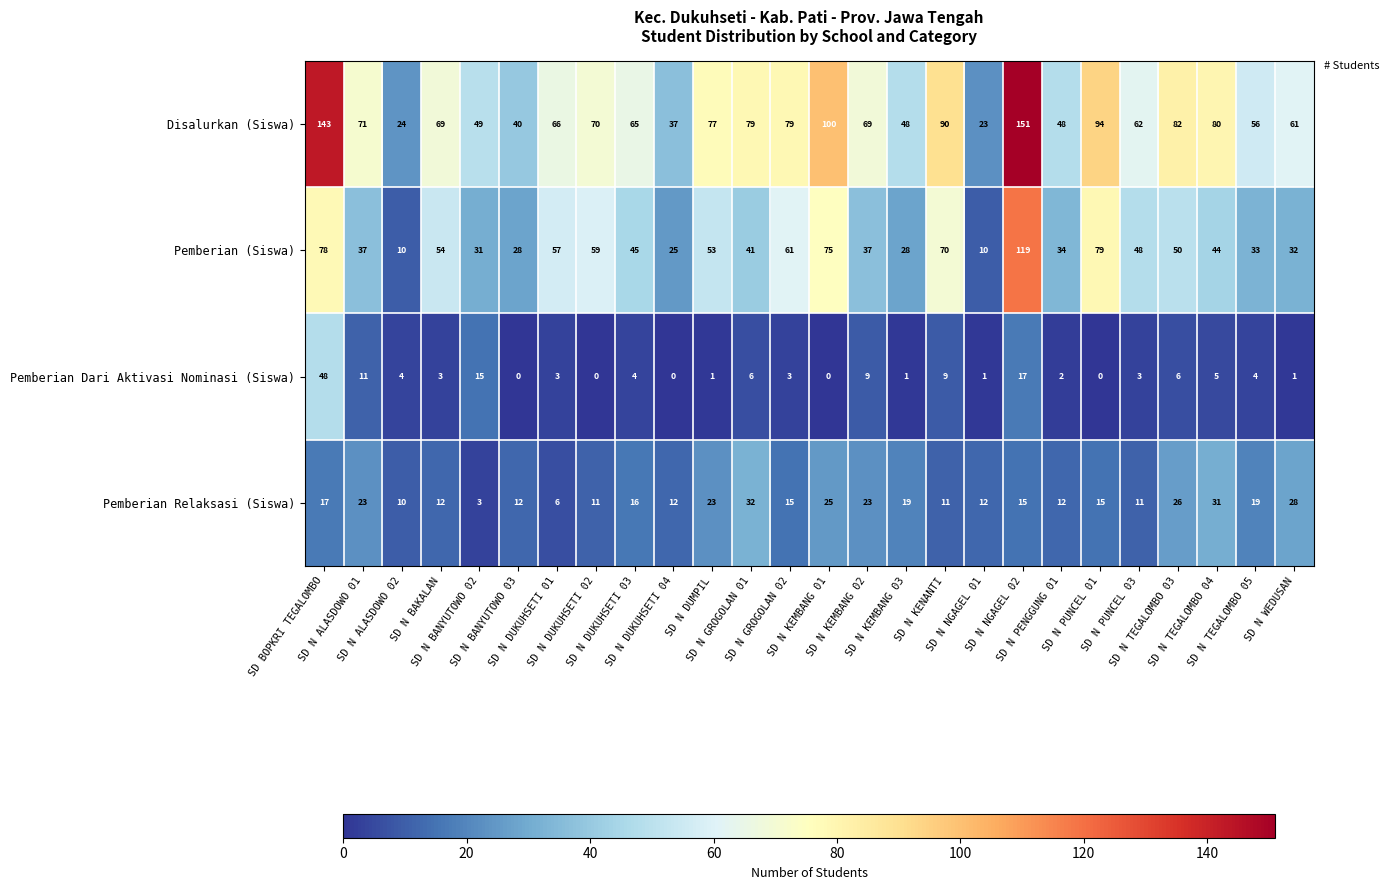

Which category has the highest value across all series?

SD N NGAGEL 02